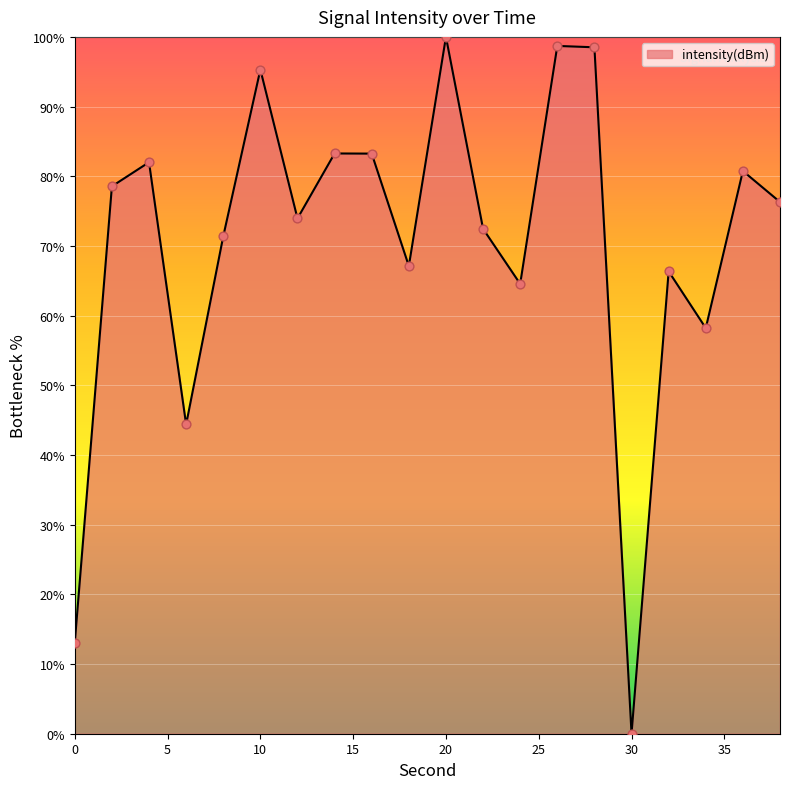

What is the greatest value displayed?

100.0